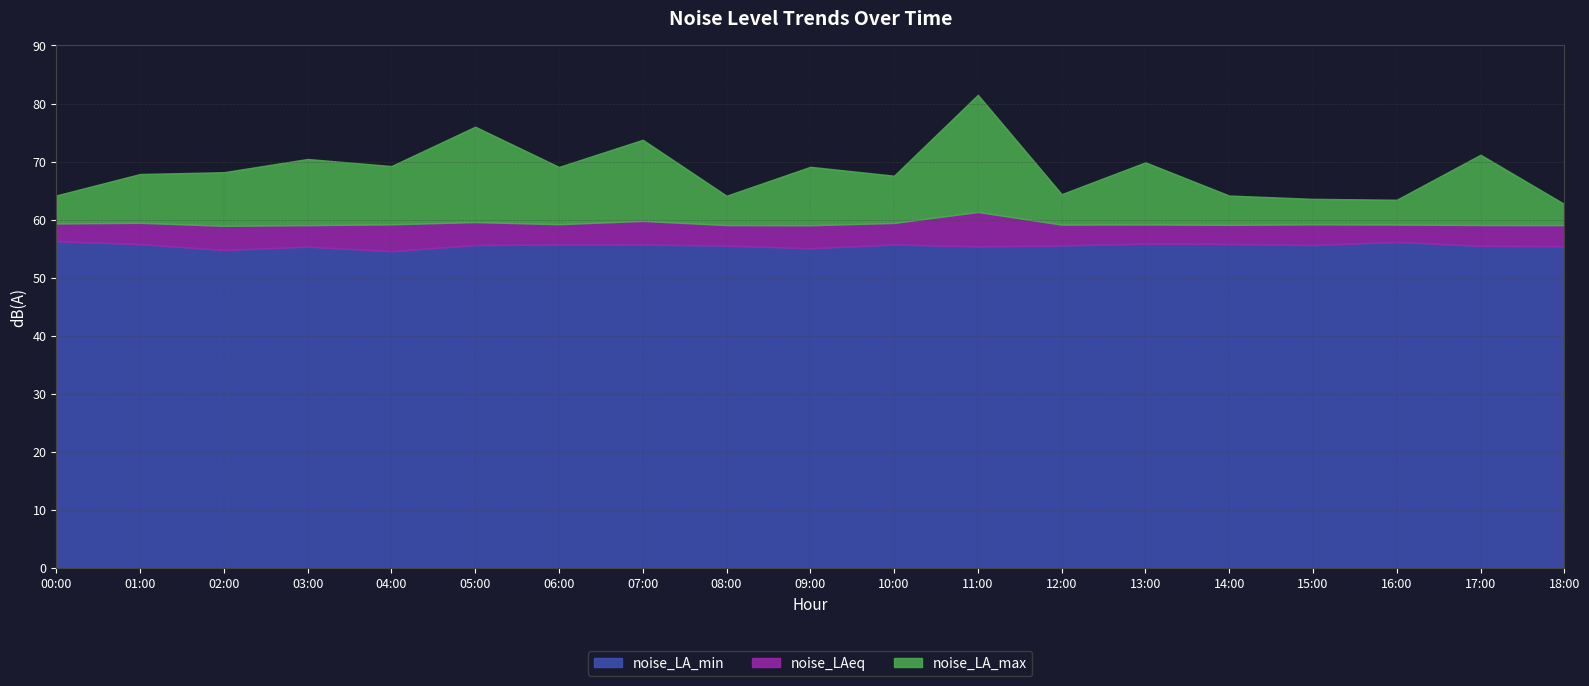

True or false: noise_LA_min and noise_LAeq intersect in this chart.

False